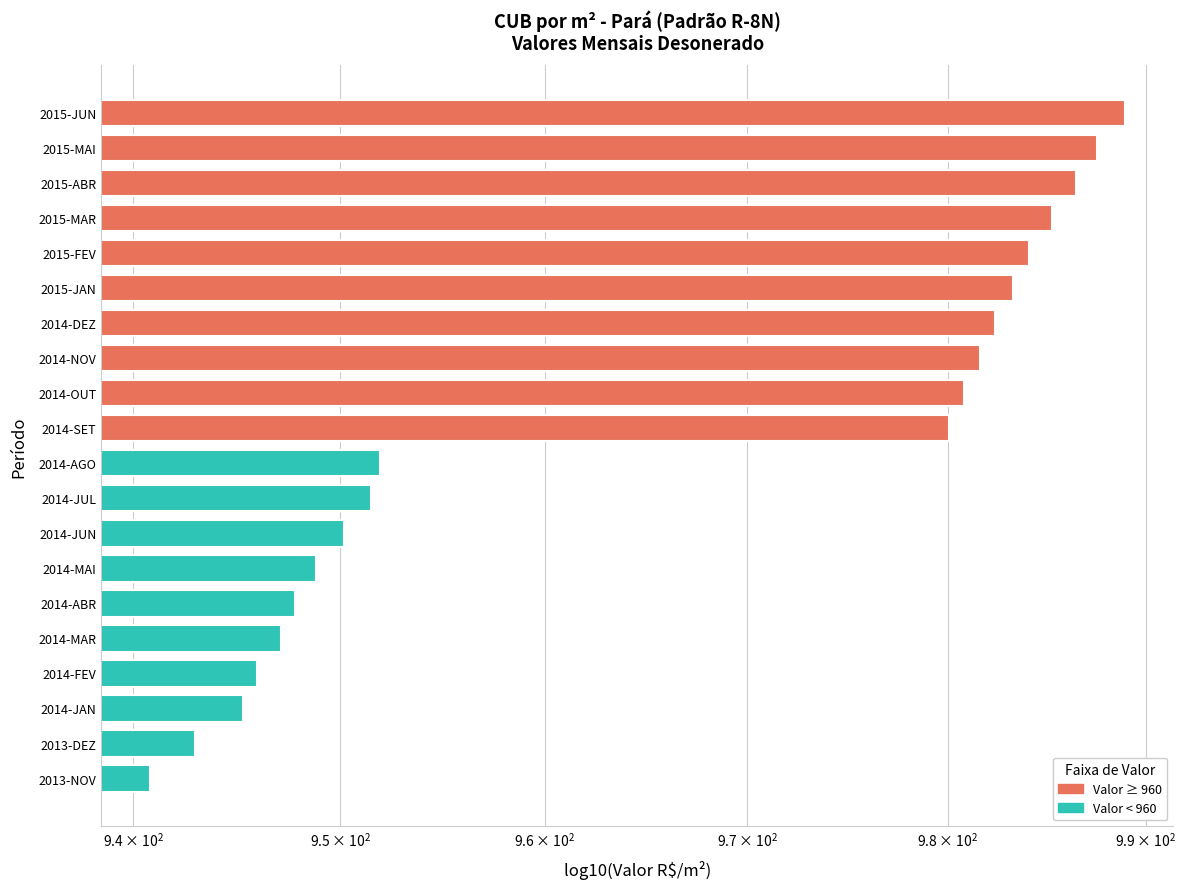

What is the greatest value displayed?

988.9